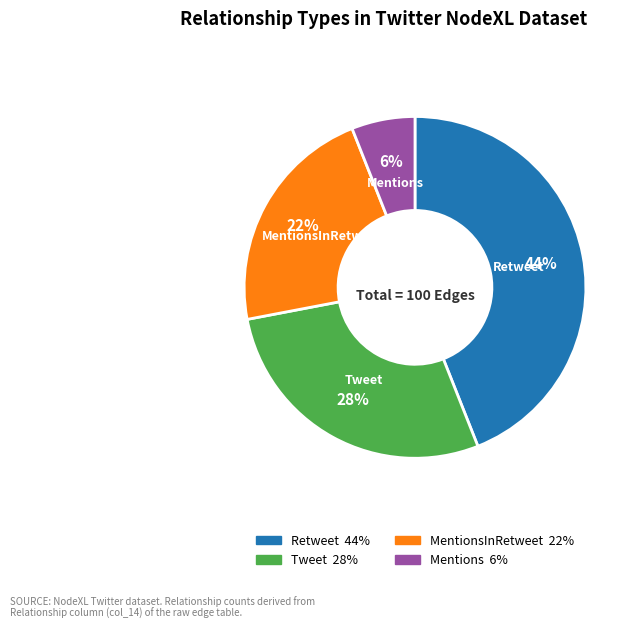

Count the number of slices in the pie.

4